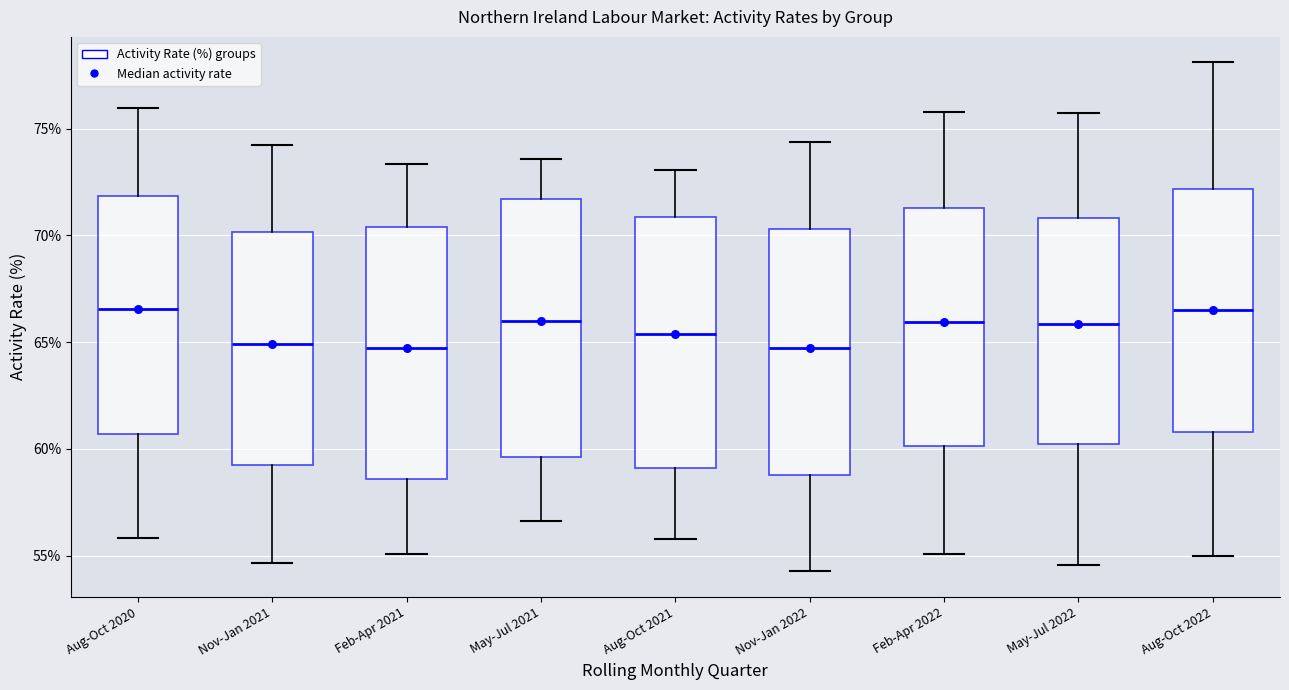

Where does the upper whisker of the box for Nov-Jan 2022 end on the y-axis? The values are not printed on the chart, so give them approximately, as read against the axis.

74.5